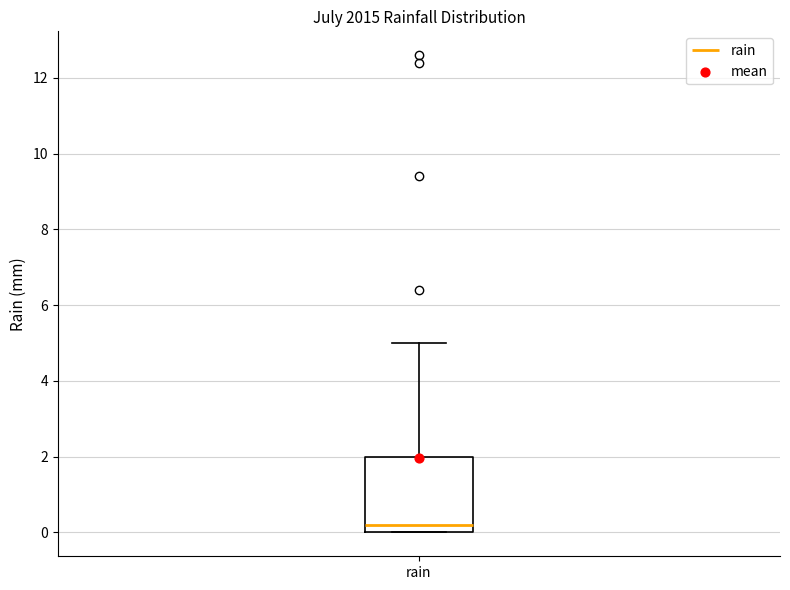

Transcribe this box plot: give where the median line is, the range the box spans, and where the two whiskers end, as read against the y-axis. The values are not printed on the chart, so give them approximately, as read against the axis.

median 0.2, box 0.0 to 2.0, whiskers 0.0 to 5.0